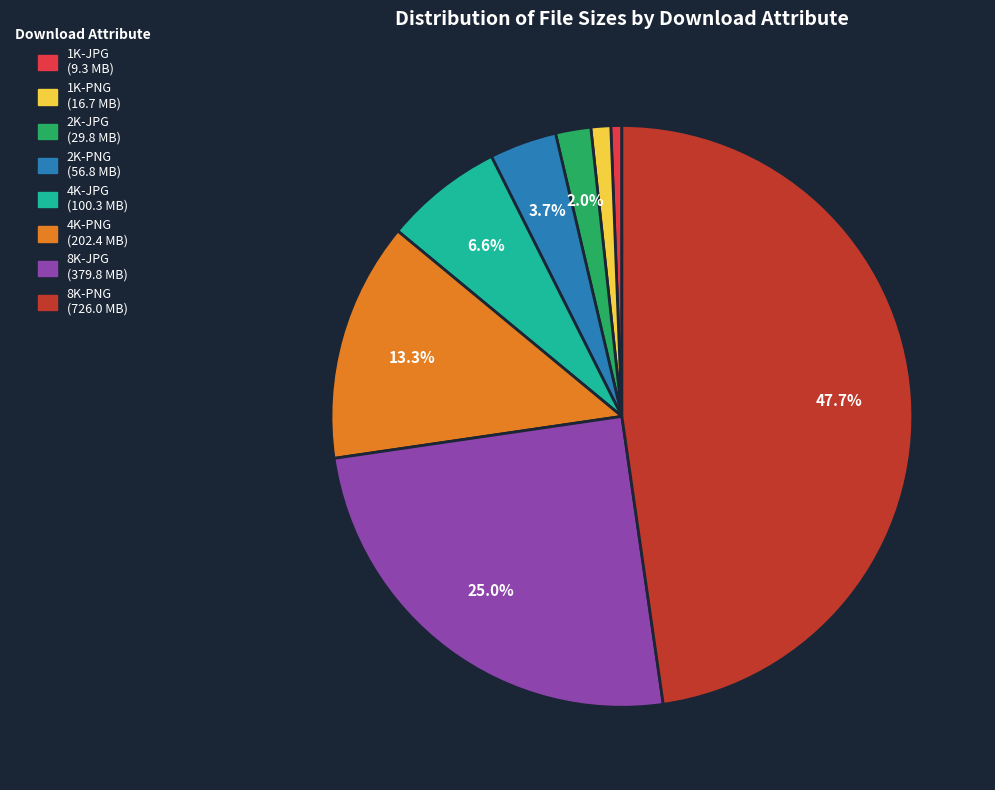

What percentage do 8K-JPG and 4K-JPG together represent?

31.6%